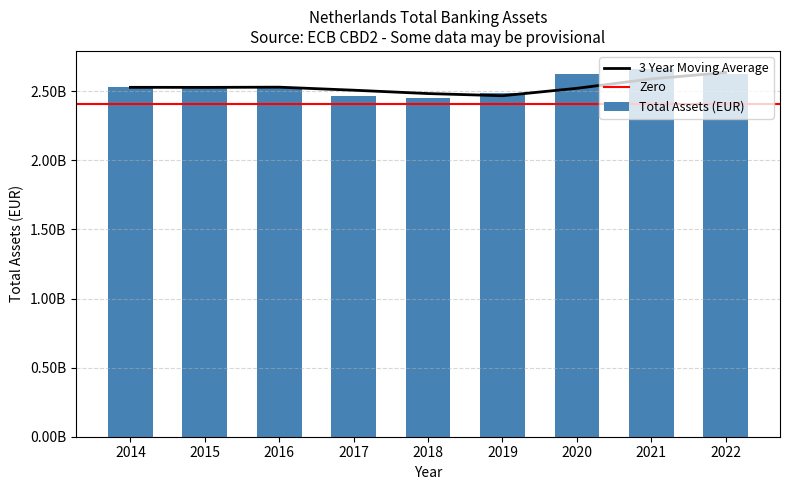

Rank the categories by value from highest to lowest.

2021, 2022, 2020, 2016, 2014, 2015, 2019, 2017, 2018